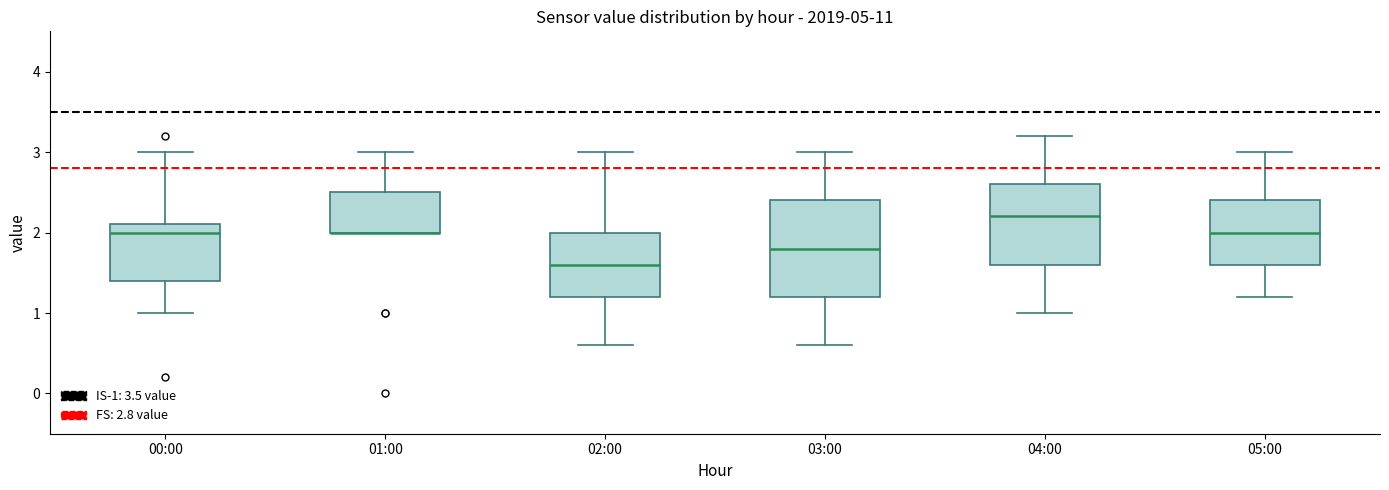

Which box is the tallest, from its lower edge to its upper edge?

03:00